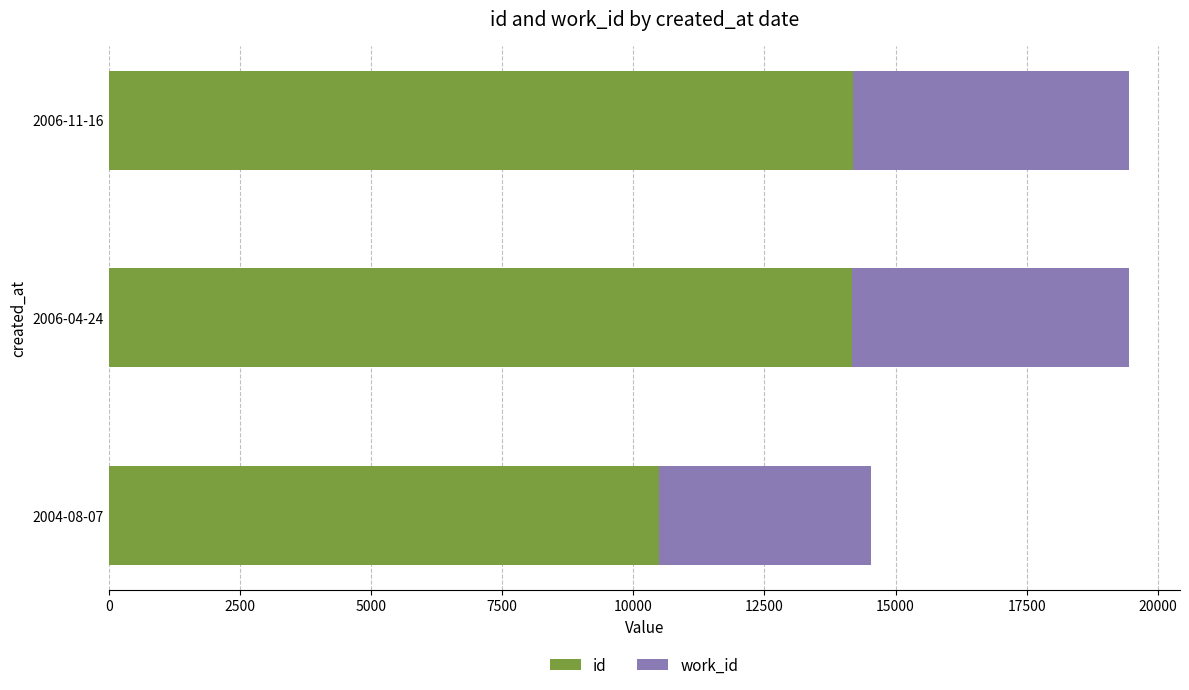

What is the total value across all series at 2004-08-07?

14529